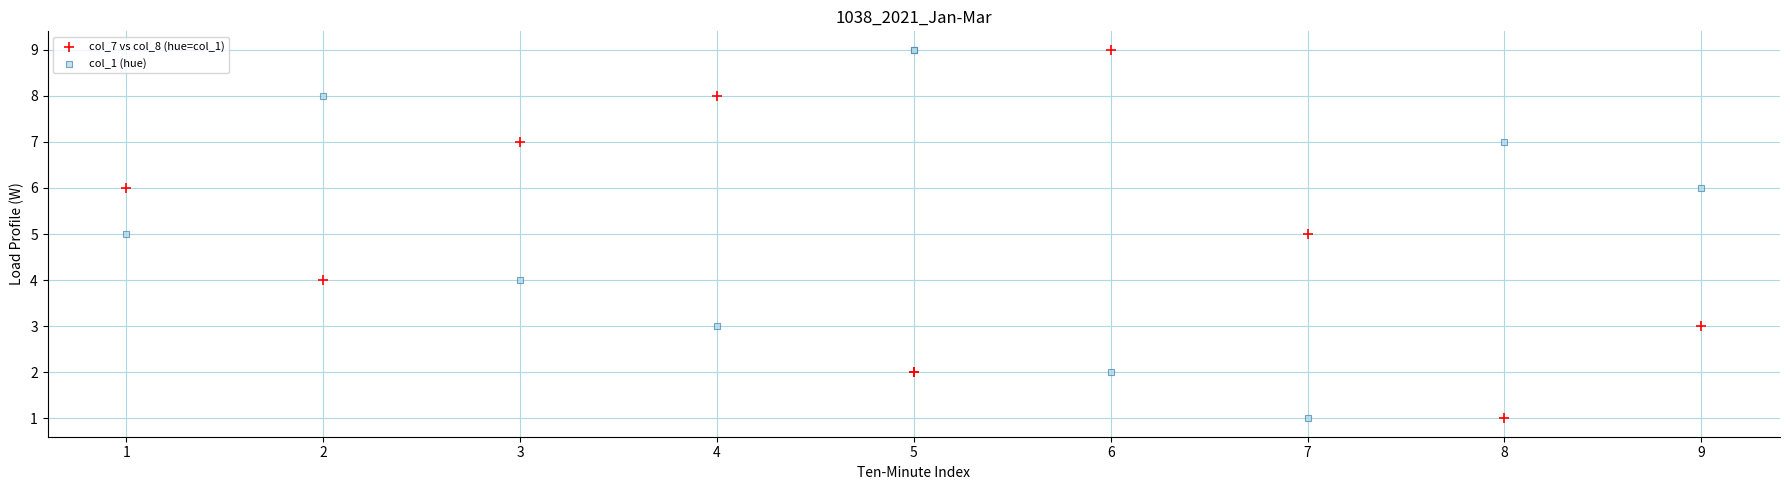

What is the X range (max minus min) for the scatter plot?

8